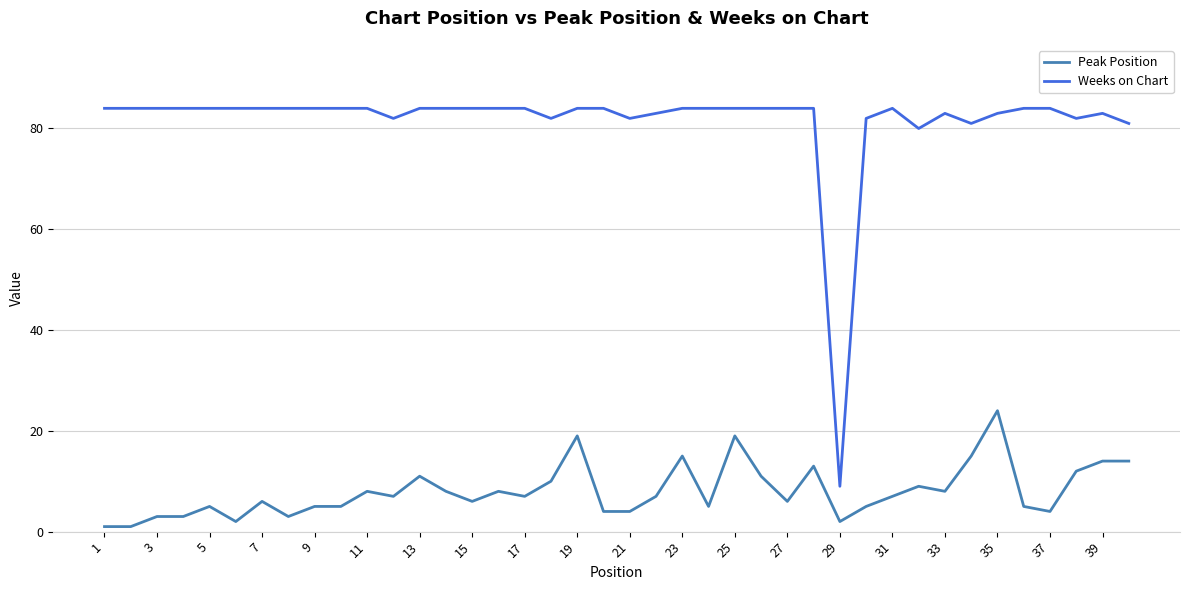

True or false: Peak Position and Weeks on Chart cross at least once.

False